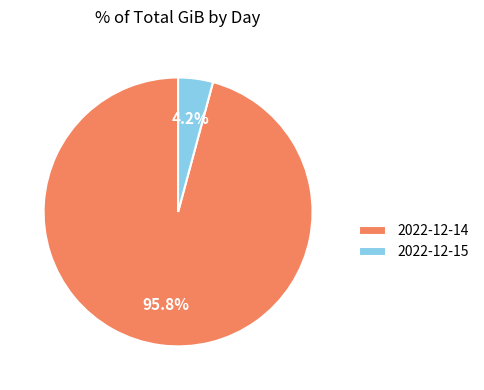

The 2022-12-15 slice represents 4% of the pie. True or false?

True